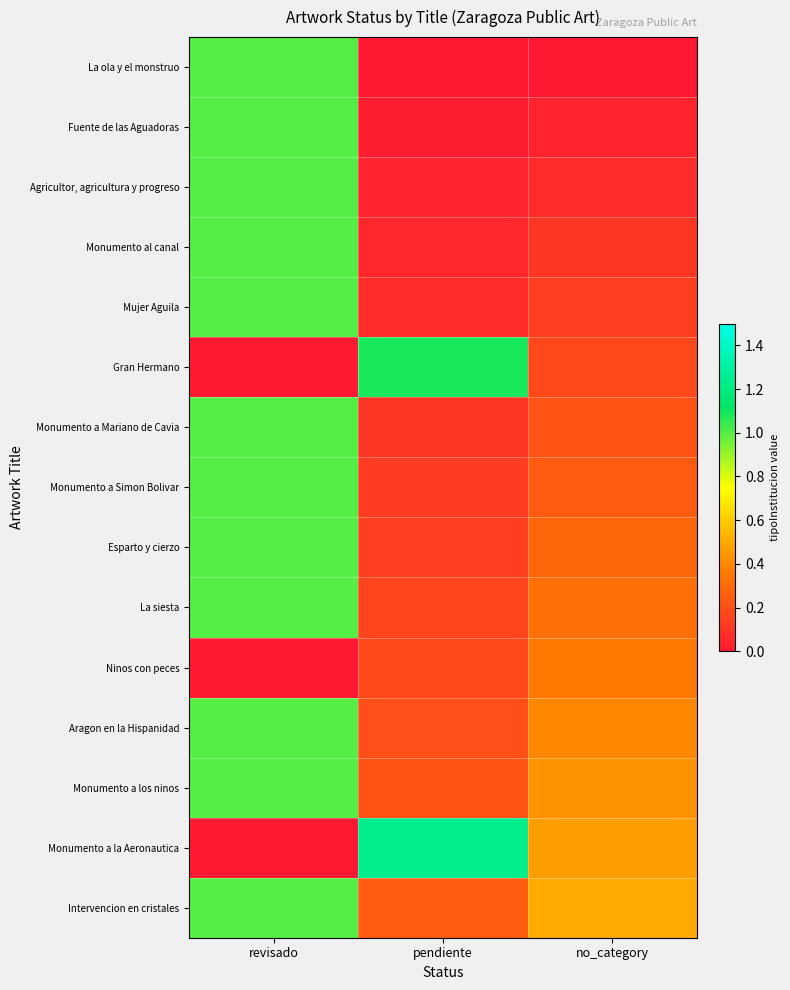

Reading right to left, transcribe all the data shown in this chart.

La ola y el monstruo: no_category=0.0	pendiente=0.0	revisado=1.0
Fuente de las Aguadoras: no_category=0.0	pendiente=0.0	revisado=1.0
Agricultor, agricultura y progreso: no_category=0.1	pendiente=0.0	revisado=1.0
Monumento al canal: no_category=0.1	pendiente=0.1	revisado=1.0
Mujer Aguila: no_category=0.1	pendiente=0.1	revisado=1.0
Gran Hermano: no_category=0.2	pendiente=1.1	revisado=0.0
Monumento a Mariano de Cavia: no_category=0.2	pendiente=0.1	revisado=1.0
Monumento a Simon Bolivar: no_category=0.2	pendiente=0.1	revisado=1.0
Esparto y cierzo: no_category=0.3	pendiente=0.1	revisado=1.0
La siesta: no_category=0.3	pendiente=0.2	revisado=1.0
Ninos con peces: no_category=0.4	pendiente=0.2	revisado=0.0
Aragon en la Hispanidad: no_category=0.4	pendiente=0.2	revisado=1.0
Monumento a los ninos: no_category=0.4	pendiente=0.2	revisado=1.0
Monumento a la Aeronautica: no_category=0.5	pendiente=1.2	revisado=0.0
Intervencion en cristales: no_category=0.5	pendiente=0.2	revisado=1.0